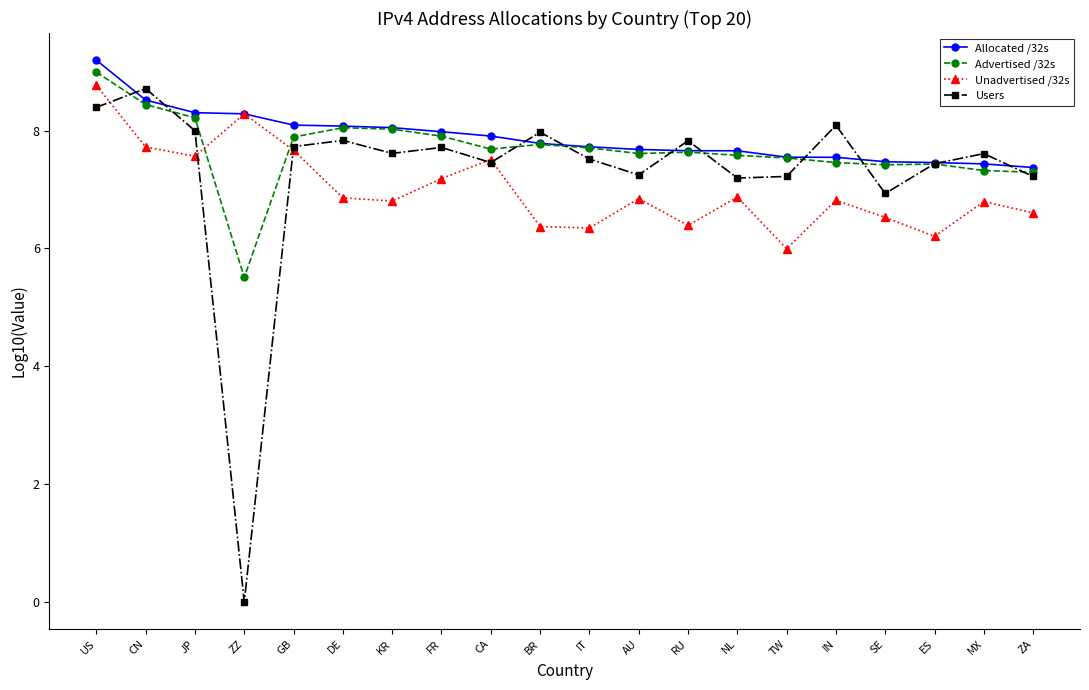

True or false: Users has more than 1 interior local peaks.

True